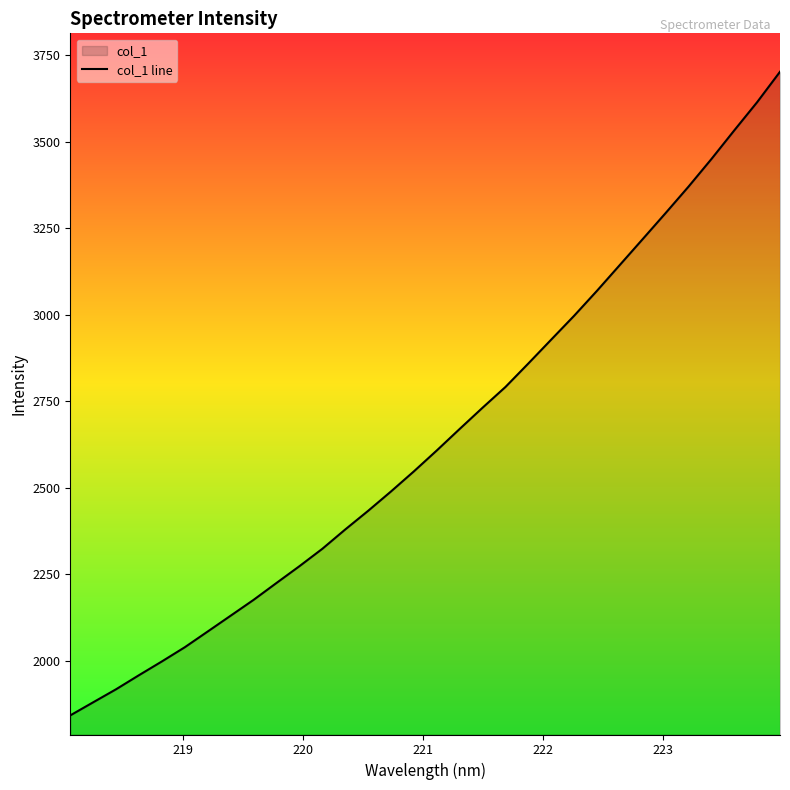

What is the smallest value displayed?

1841.6